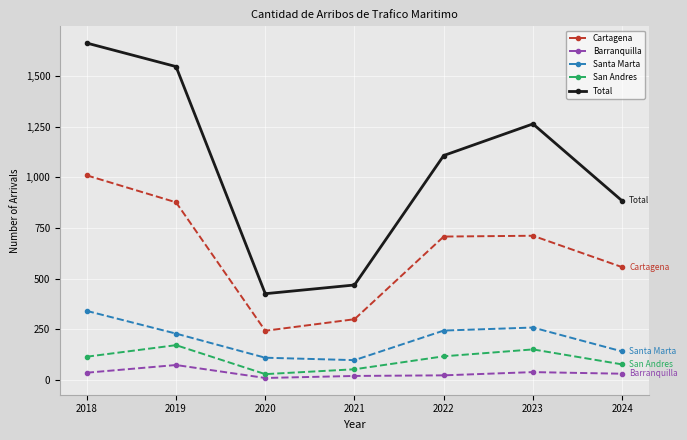

What is the sum of all Santa Marta values?

1415